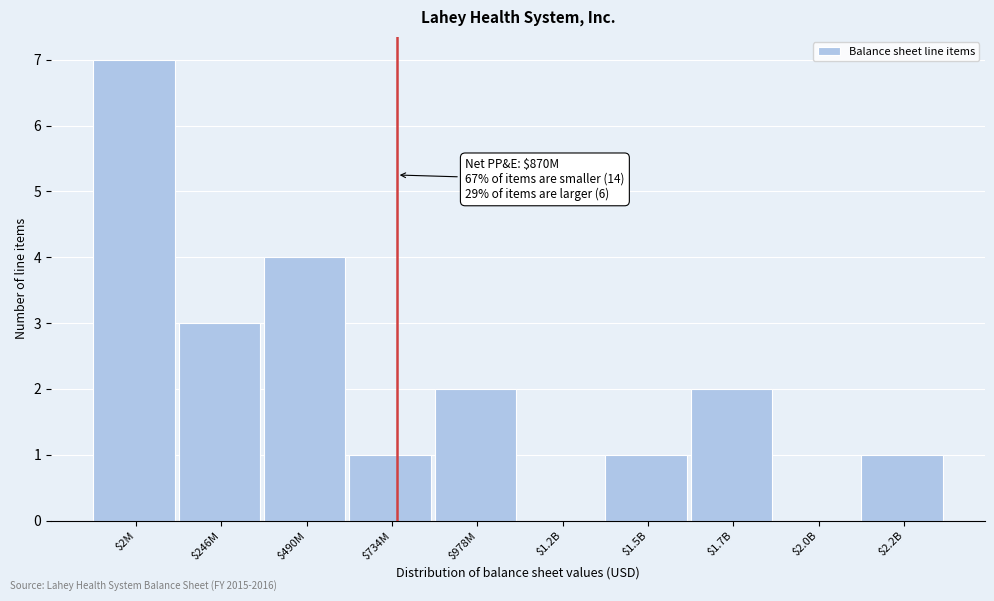

True or false: the data shows 2 at $1.5B.

False